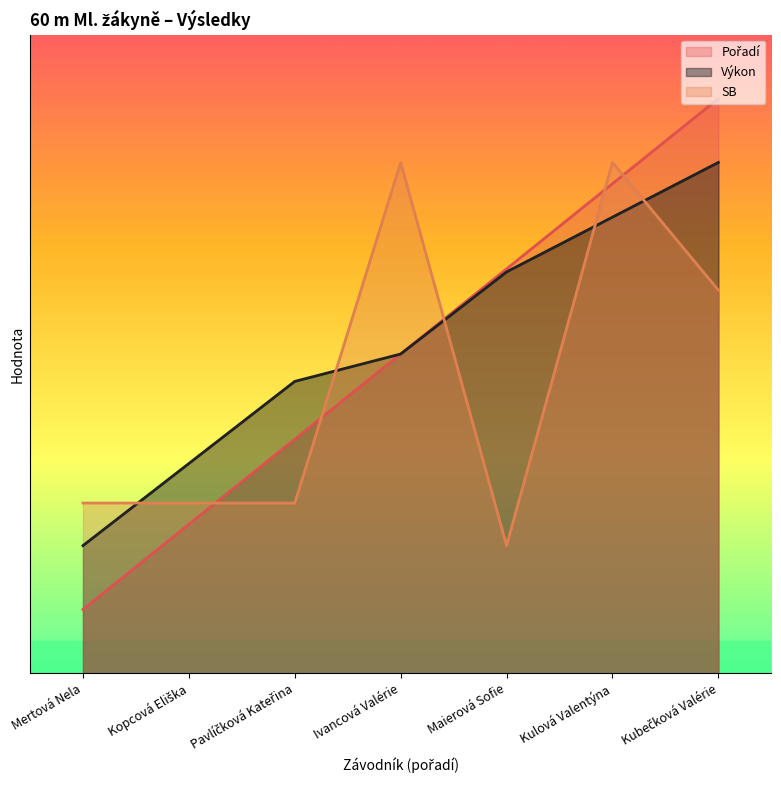

What is the sum of the Pořadí values at Mertová Nela and Ivancová Valérie?

6.0